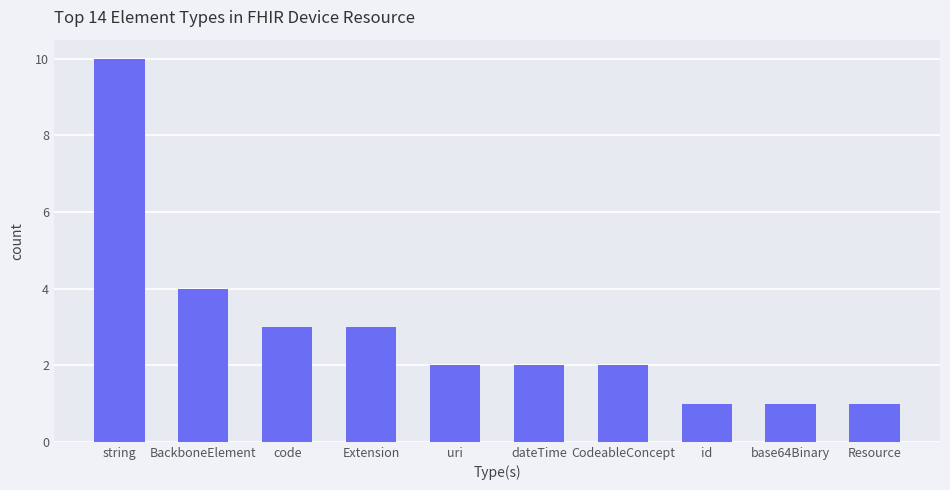

Which has a higher value, id or CodeableConcept?

CodeableConcept